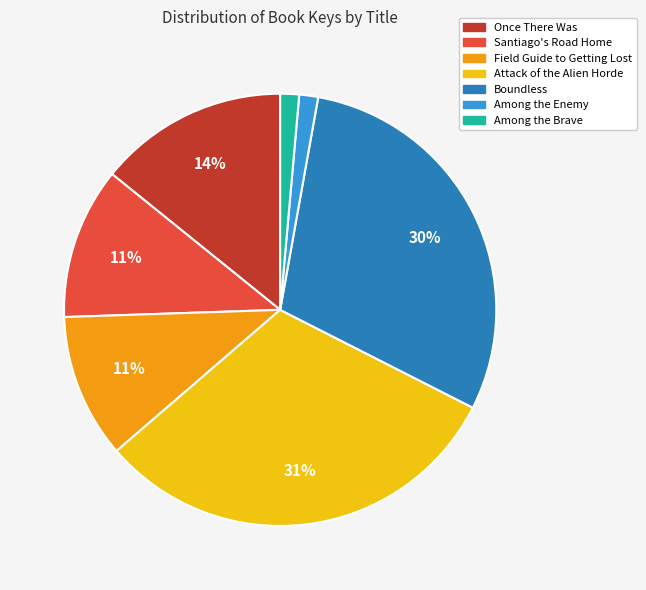

Do Once There Was and Field Guide to Getting Lost together represent more than half of the pie?

No